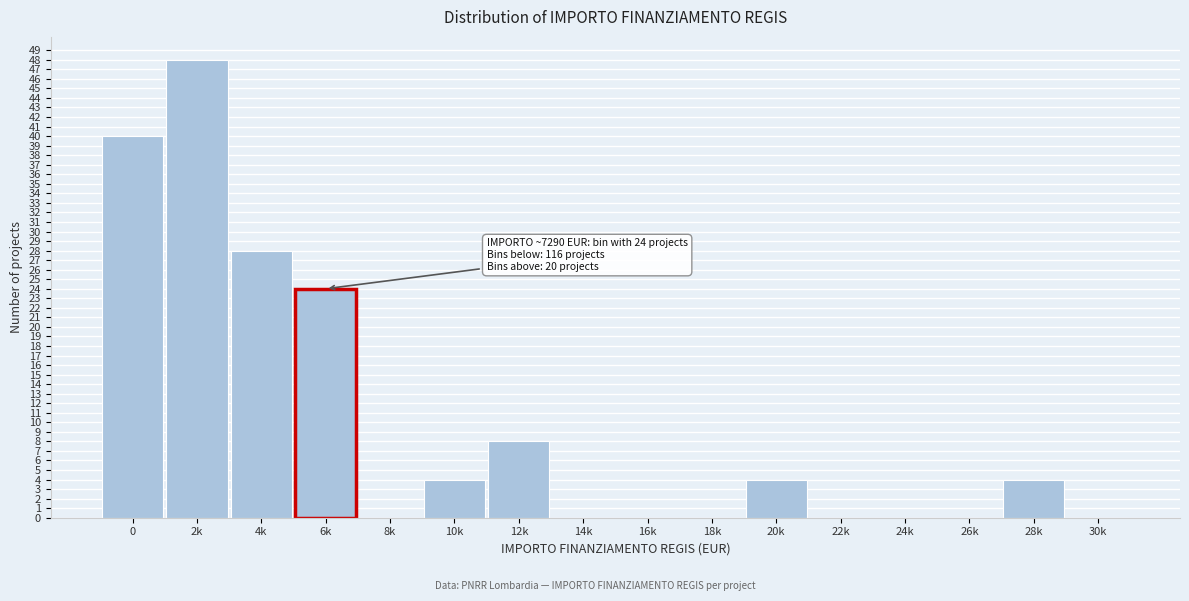

Reading left to right, transcribe all the data shown in this chart.

0=40	2k=48	4k=28	6k=24	8k=0	10k=4	12k=8	14k=0	16k=0	18k=0	20k=4	22k=0	24k=0	26k=0	28k=4	30k=0